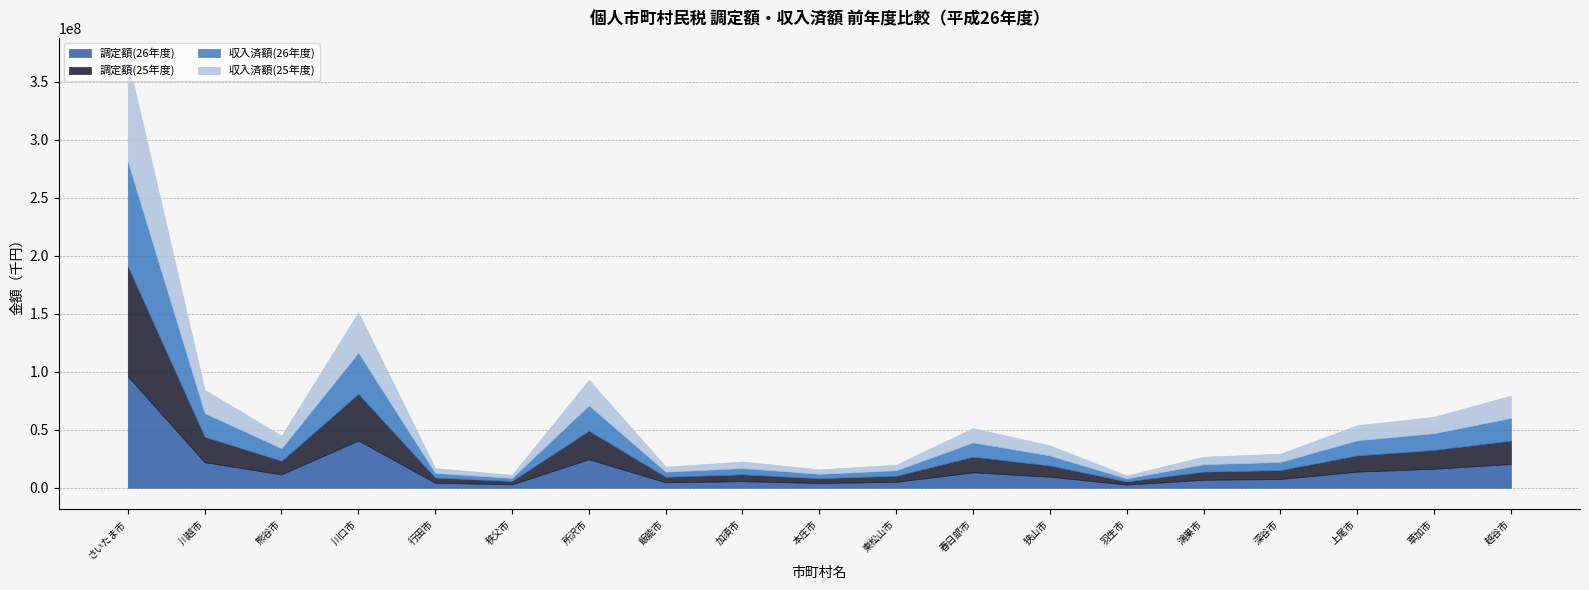

In 調定額(25年度), how many points are lower than both neighbors (excluding endpoints)?

5